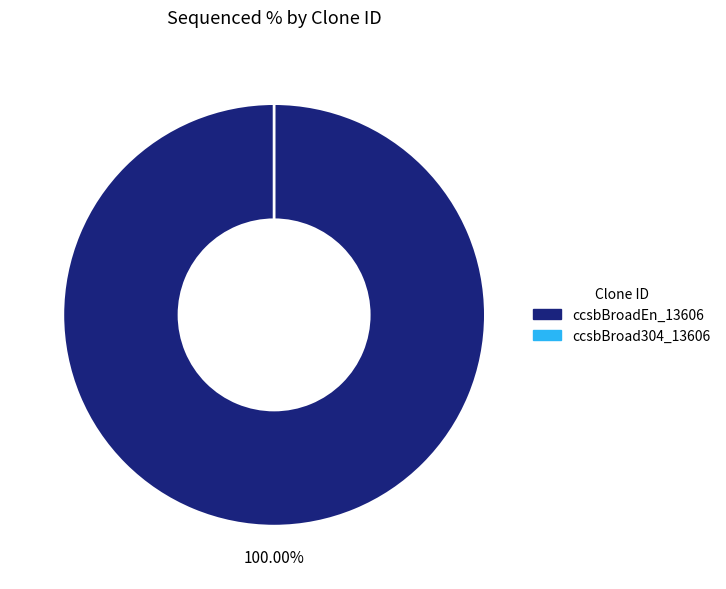

How many segments does this pie chart have?

2